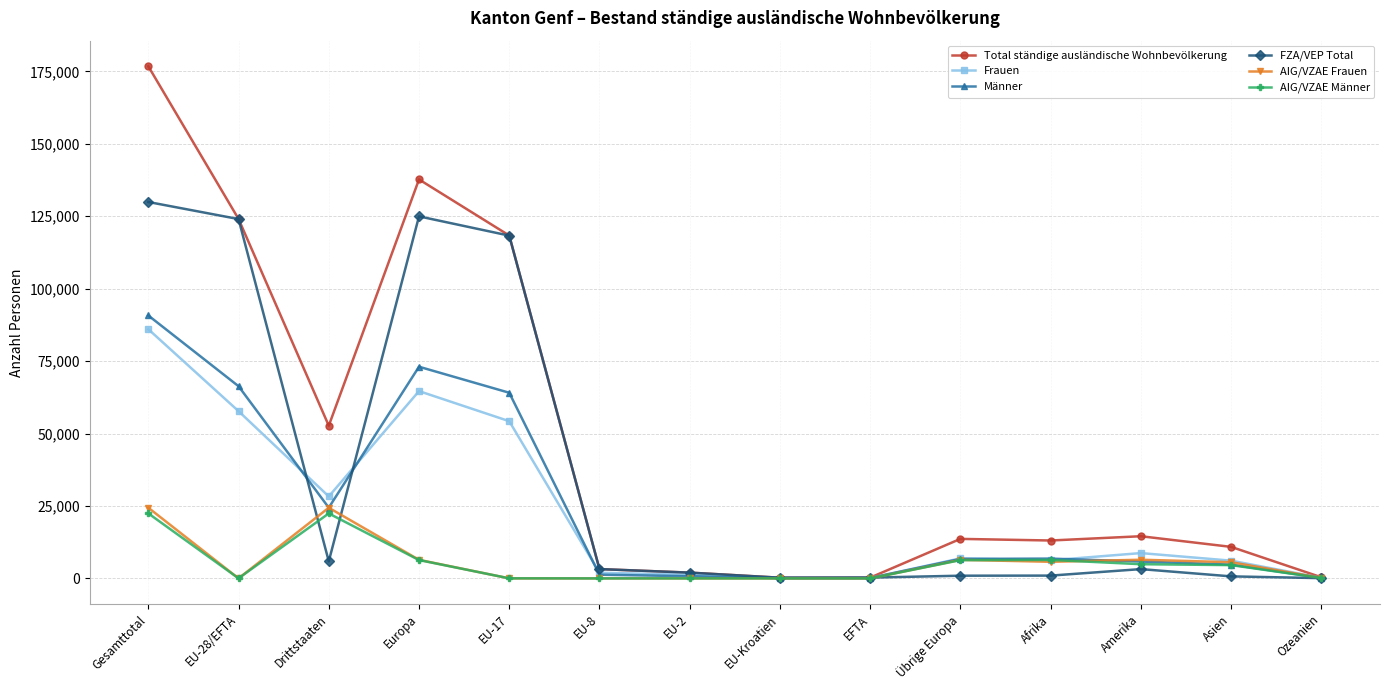

How many lines are shown in the chart?

6